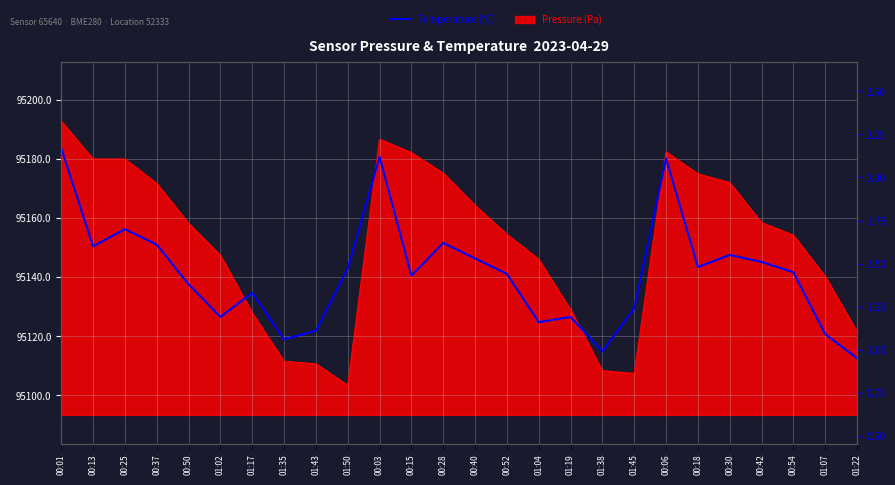

List the labels in order of value, largest first.

00:01, 00:03, 00:06, 00:25, 00:28, 00:37, 00:13, 00:30, 00:40, 00:42, 00:18, 01:50, 00:54, 00:52, 00:15, 00:50, 01:17, 01:45, 01:02, 01:19, 01:04, 01:43, 01:07, 01:35, 01:38, 01:22